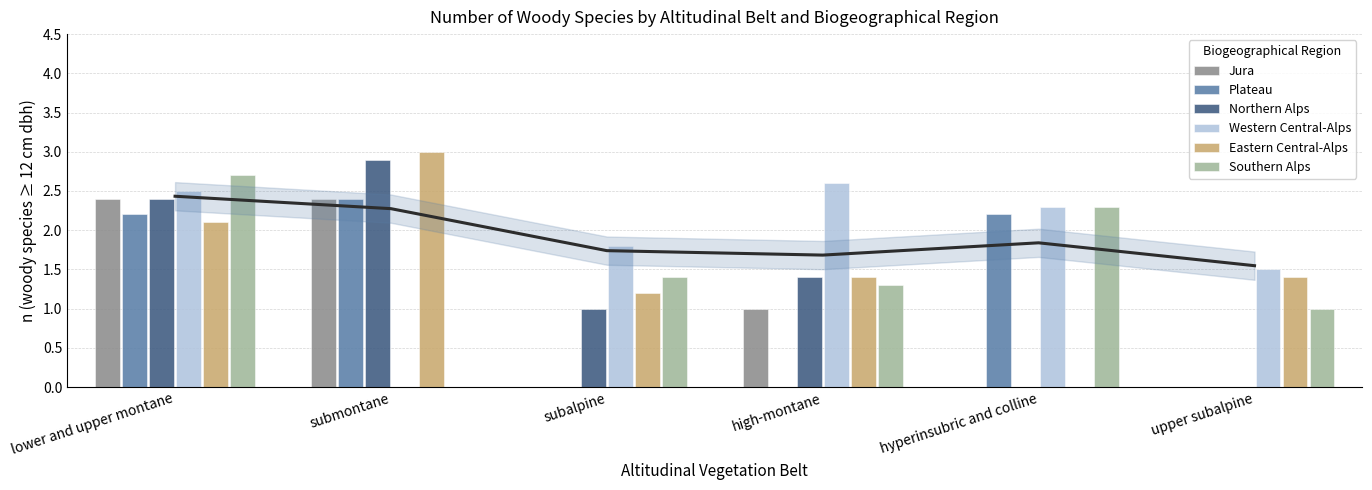

At how many categories does at least one series exceed 2?

4